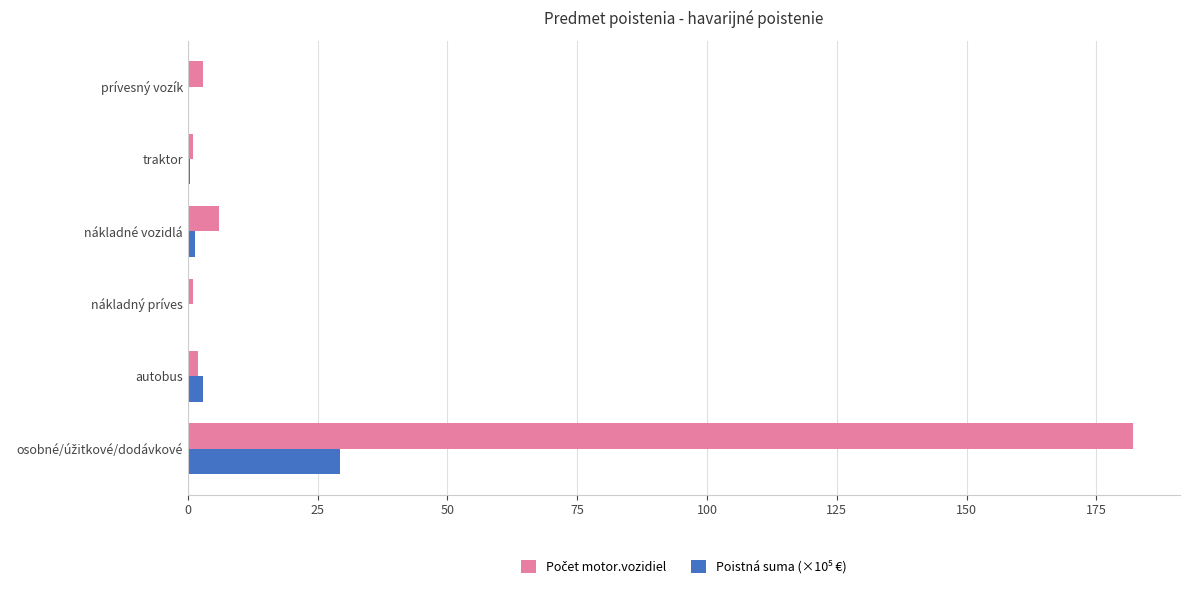

What is the maximum value shown in the chart?

182.0